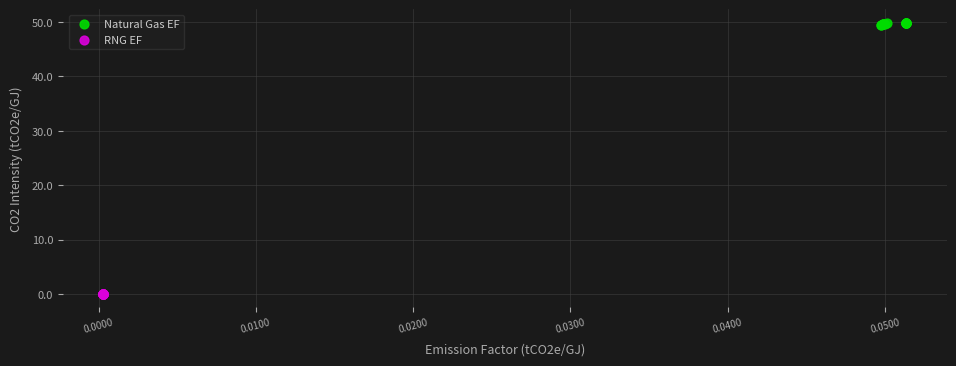

Which series contains the highest Y value?

Natural Gas EF